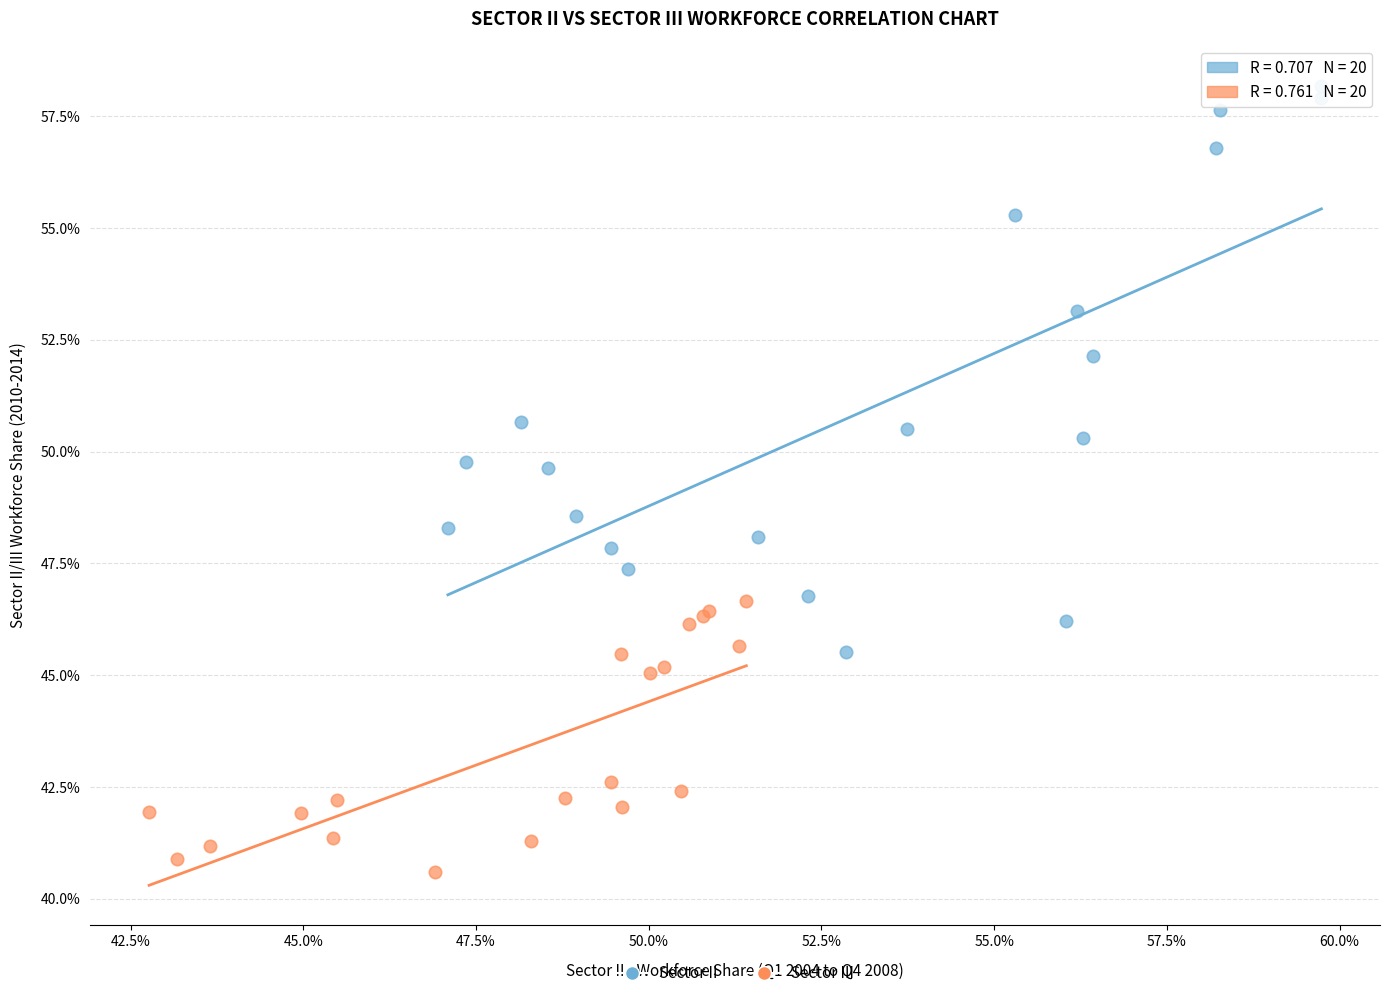

Which series reaches the maximum Y coordinate?

Sector II